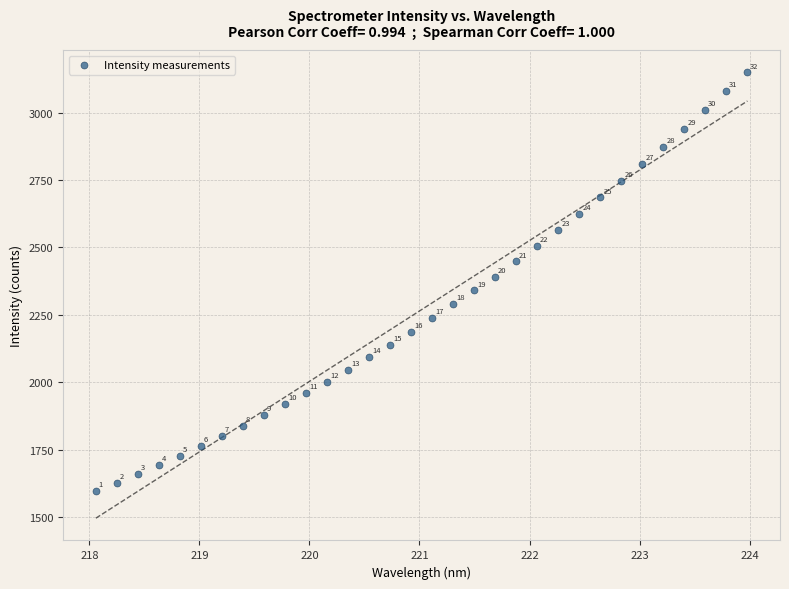

What is the range of Y values (max minus min)?

1551.2